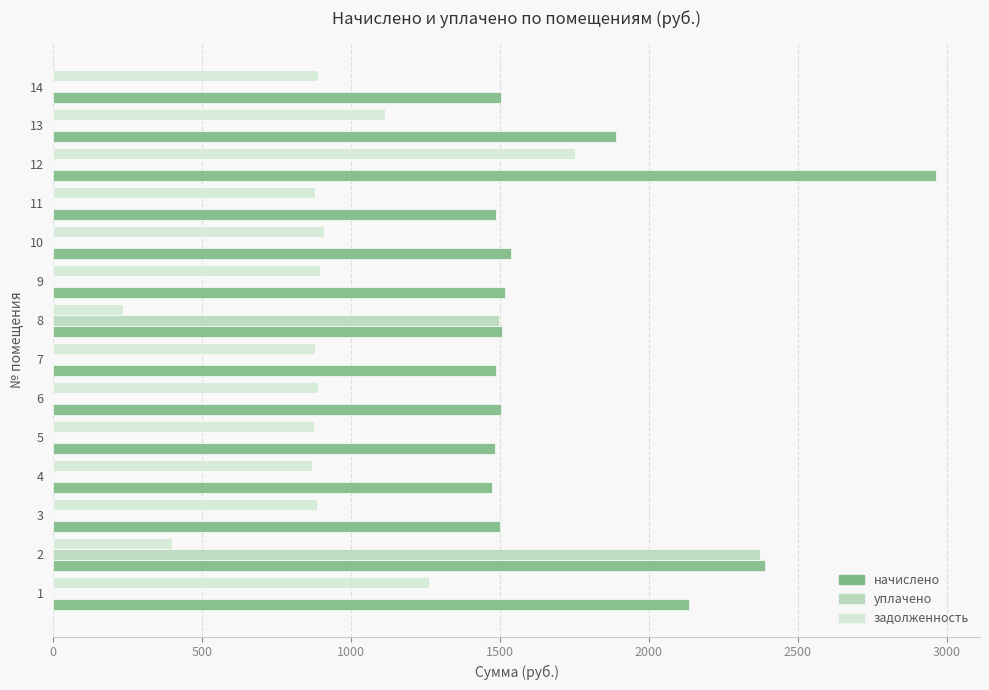

What is the maximum value for задолженность?

1750.8